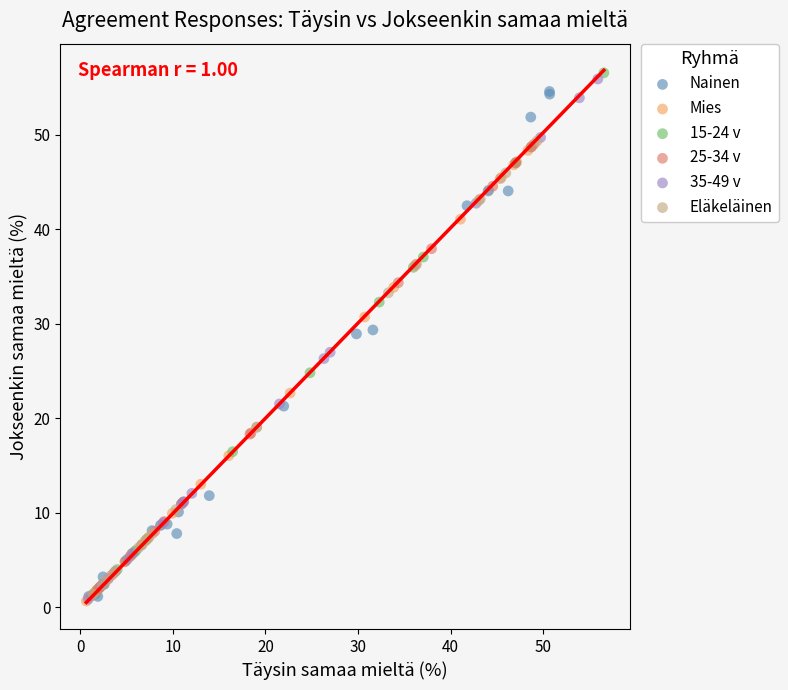

What are all the series names shown in the legend?

Nainen, Mies, 15-24 v, 25-34 v, 35-49 v, Eläkeläinen